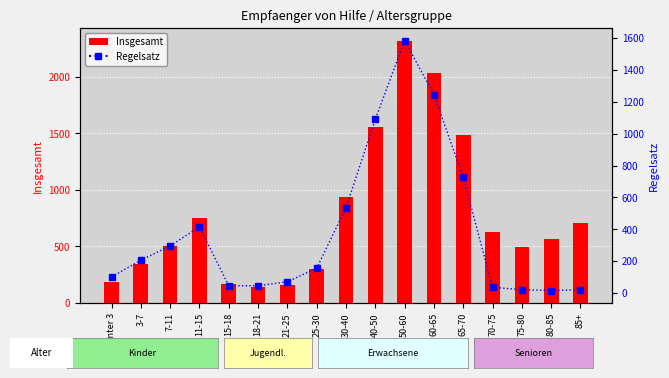

How many data points does each series have?

17